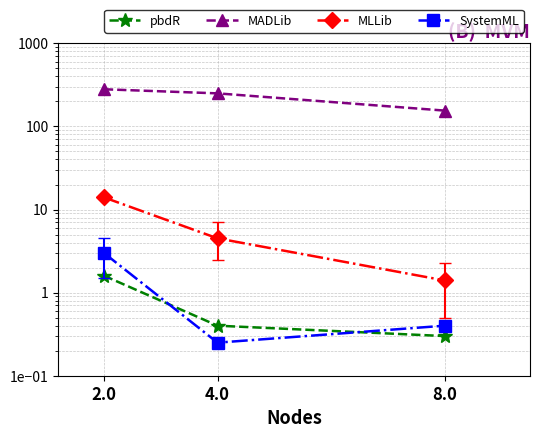

Is the value of pbdR at 2.0 greater than the value of MADLib at 8.0?

No